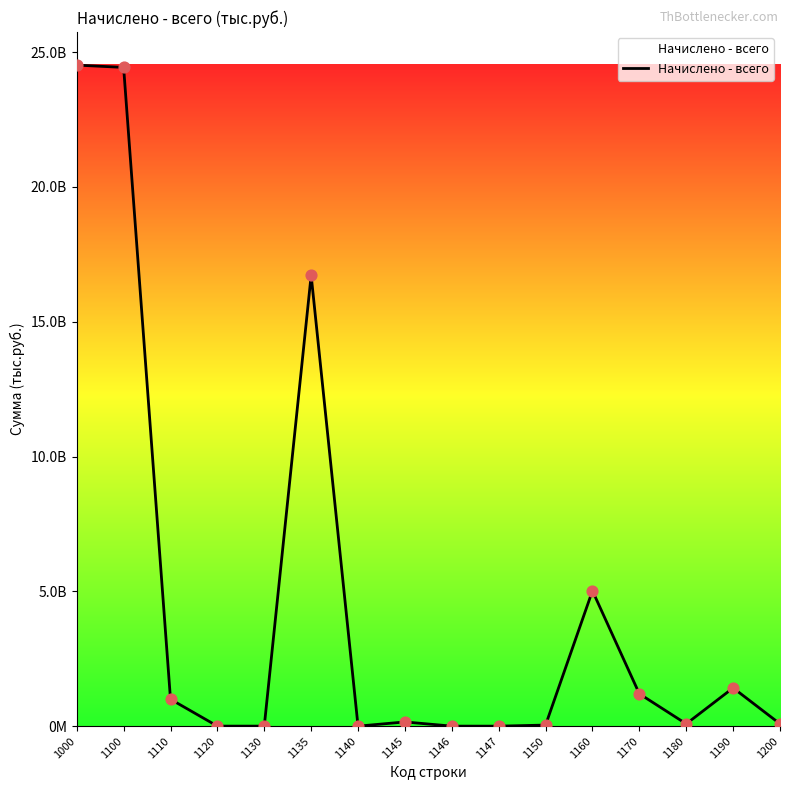

What is the change in value from 1135 to 1150?

-16681007296